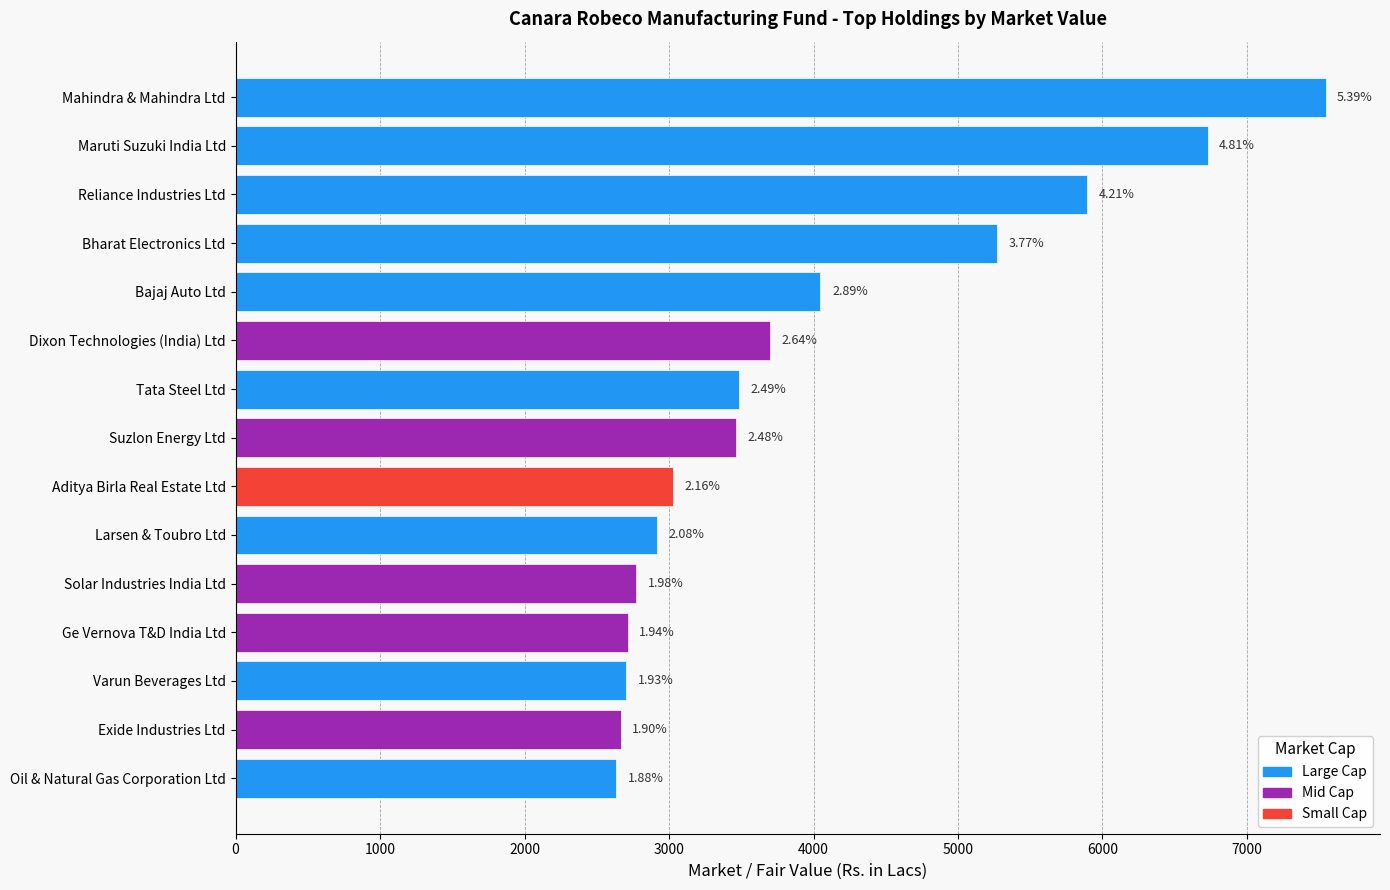

Reading left to right, list all the values displayed in this chart.

7543.9	6728.1	5896.1	5272.6	4048.3	3695.8	3482.8	3465.2	3027.9	2914.2	2774.6	2714.9	2702.5	2664.4	2635.6